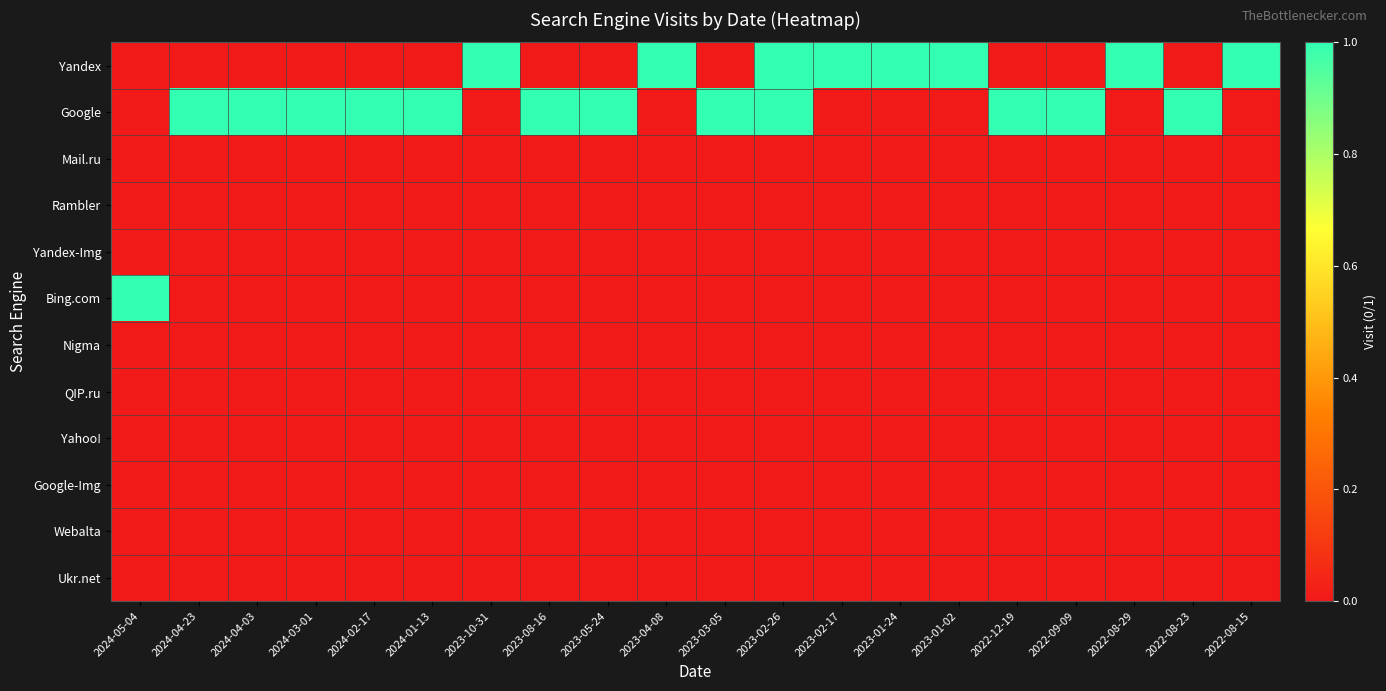

At which category is the sum across all series the highest?

2023-02-26